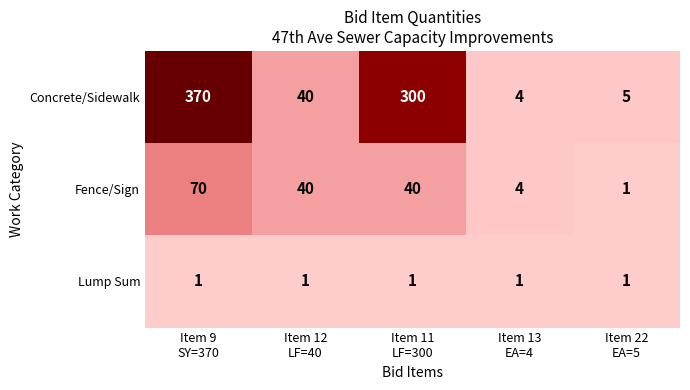

What is the maximum value shown in the chart?

370